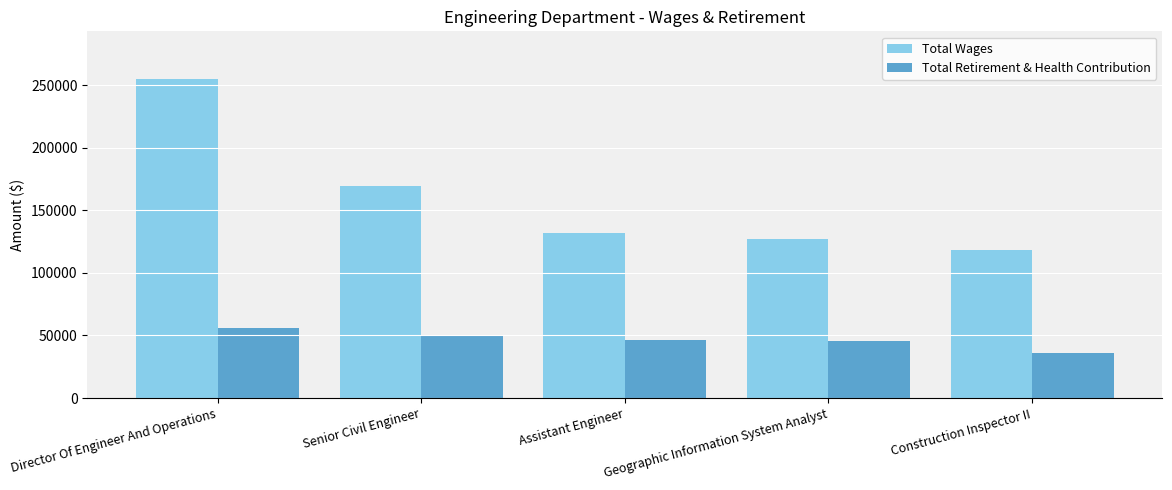

How many distinct data groups are displayed?

2